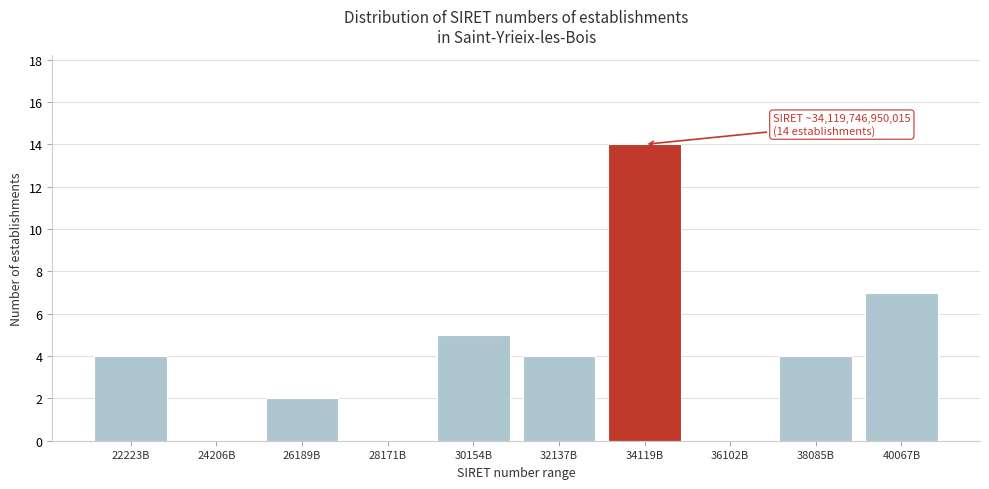

Reading left to right, extract all data points from this chart.

22223B=4	24206B=0	26189B=2	28171B=0	30154B=5	32137B=4	34119B=14	36102B=0	38085B=4	40067B=7